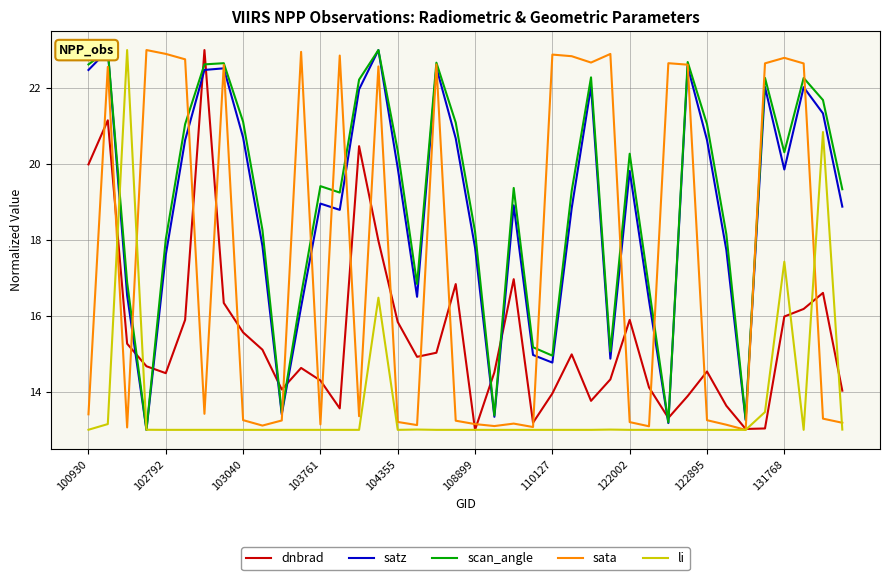

How many intersections are there between scan_angle and li?

2